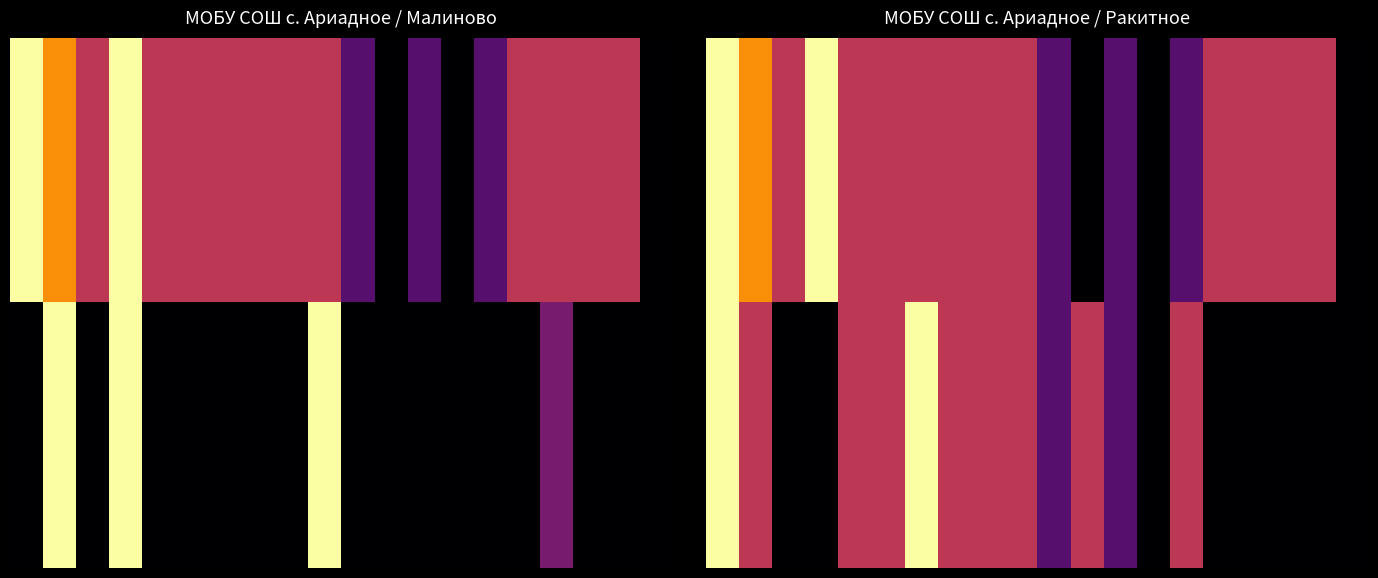

At how many categories does at least one series exceed 56?

4